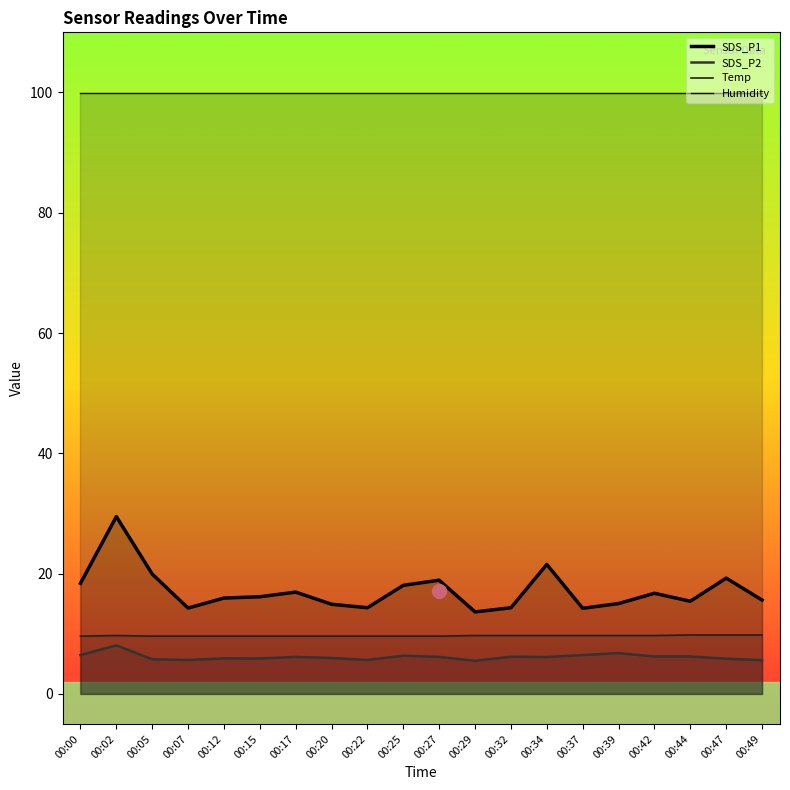

At how many categories does at least one series exceed 59?

20